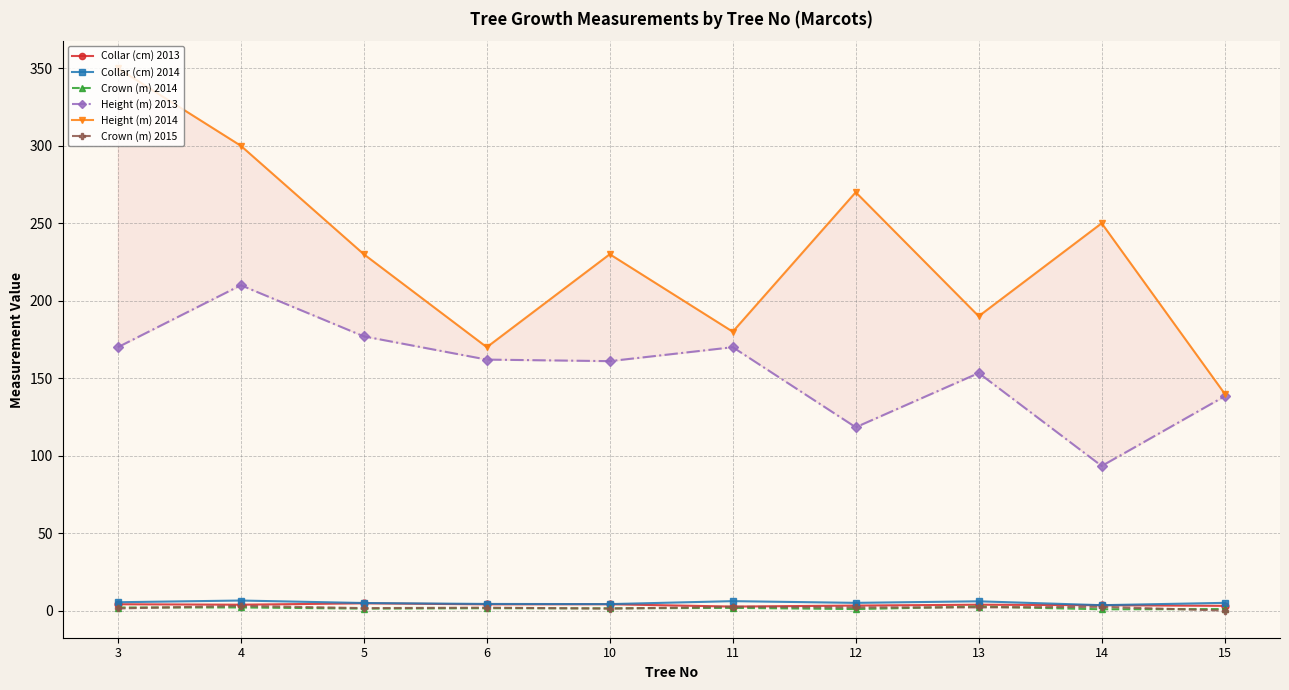

Is the value of Collar (cm) 2014 at 10 greater than the value of Crown (m) 2015 at 11?

Yes